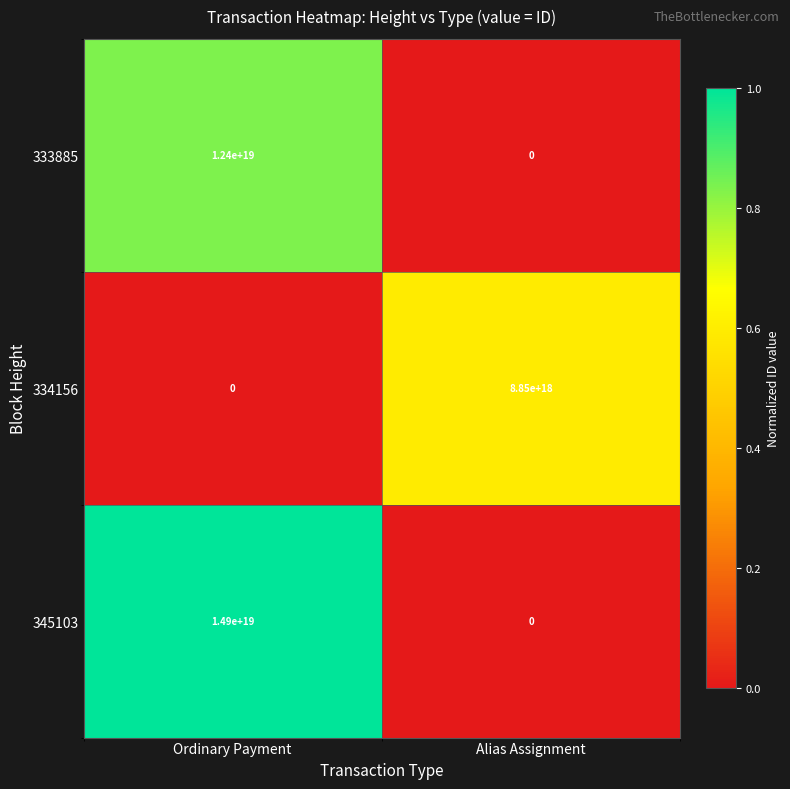

Rank the series by their average value, from lowest to highest.

334156, 333885, 345103